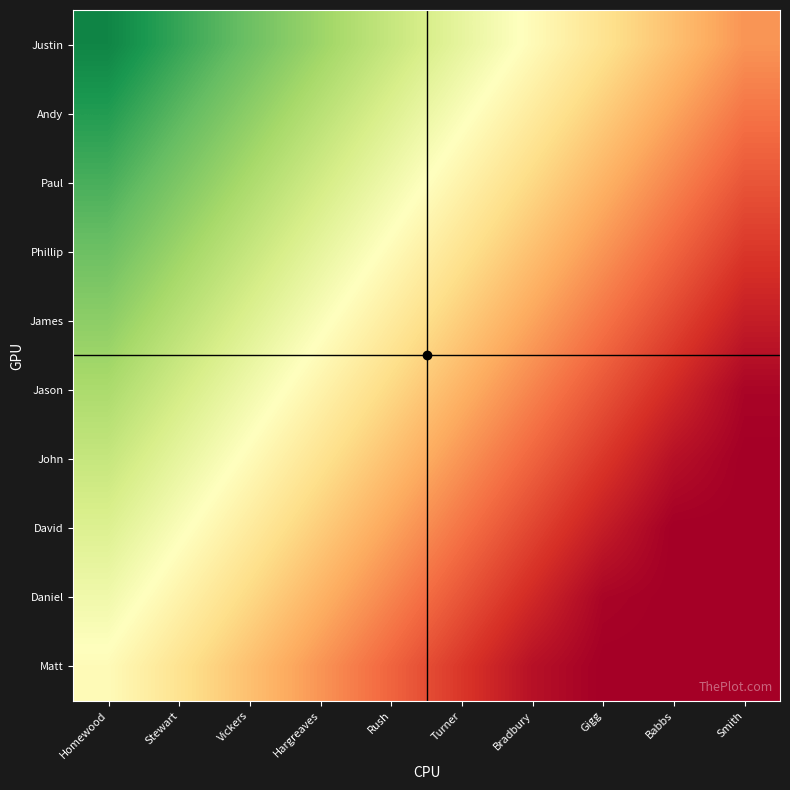

Reading right to left, transcribe all the data shown in this chart.

Justin: Smith=-0.5	Babbs=-0.3	Gigg=-0.2	Bradbury=-0.0	Turner=0.1	Rush=0.3	Hargreaves=0.4	Vickers=0.6	Stewart=0.7	Homewood=0.9
Andy: Smith=-0.6	Babbs=-0.4	Gigg=-0.3	Bradbury=-0.1	Turner=0.0	Rush=0.2	Hargreaves=0.3	Vickers=0.5	Stewart=0.6	Homewood=0.8
Paul: Smith=-0.7	Babbs=-0.5	Gigg=-0.4	Bradbury=-0.2	Turner=-0.1	Rush=0.1	Hargreaves=0.2	Vickers=0.4	Stewart=0.5	Homewood=0.7
Phillip: Smith=-0.8	Babbs=-0.6	Gigg=-0.5	Bradbury=-0.3	Turner=-0.2	Rush=-0.0	Hargreaves=0.1	Vickers=0.3	Stewart=0.4	Homewood=0.6
James: Smith=-0.9	Babbs=-0.7	Gigg=-0.6	Bradbury=-0.4	Turner=-0.3	Rush=-0.1	Hargreaves=0.0	Vickers=0.2	Stewart=0.3	Homewood=0.5
Jason: Smith=-1.0	Babbs=-0.8	Gigg=-0.7	Bradbury=-0.5	Turner=-0.4	Rush=-0.2	Hargreaves=-0.1	Vickers=0.1	Stewart=0.2	Homewood=0.4
John: Smith=-1.0	Babbs=-0.9	Gigg=-0.8	Bradbury=-0.6	Turner=-0.5	Rush=-0.3	Hargreaves=-0.2	Vickers=-0.0	Stewart=0.1	Homewood=0.3
David: Smith=-1.0	Babbs=-1.0	Gigg=-0.9	Bradbury=-0.7	Turner=-0.6	Rush=-0.4	Hargreaves=-0.3	Vickers=-0.1	Stewart=0.0	Homewood=0.2
Daniel: Smith=-1.0	Babbs=-1.0	Gigg=-1.0	Bradbury=-0.8	Turner=-0.7	Rush=-0.5	Hargreaves=-0.4	Vickers=-0.2	Stewart=-0.1	Homewood=0.1
Matt: Smith=-1.0	Babbs=-1.0	Gigg=-1.0	Bradbury=-0.9	Turner=-0.8	Rush=-0.6	Hargreaves=-0.5	Vickers=-0.3	Stewart=-0.2	Homewood=-0.0